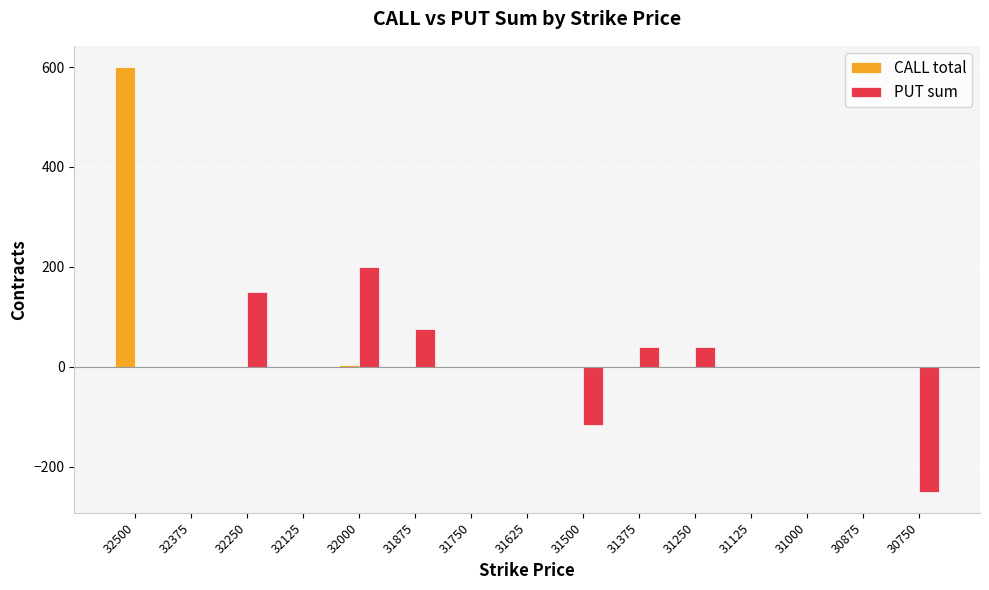

What is the sum of the PUT sum values at 32125 and 32000?

200